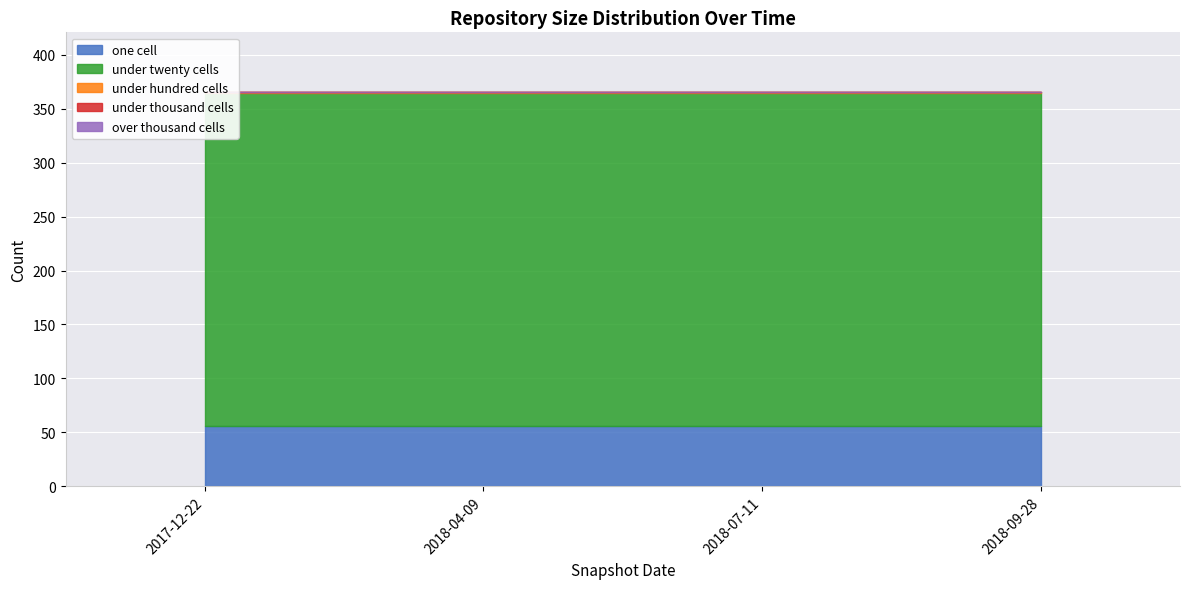

What is the minimum value for under_twenty_cells?

309